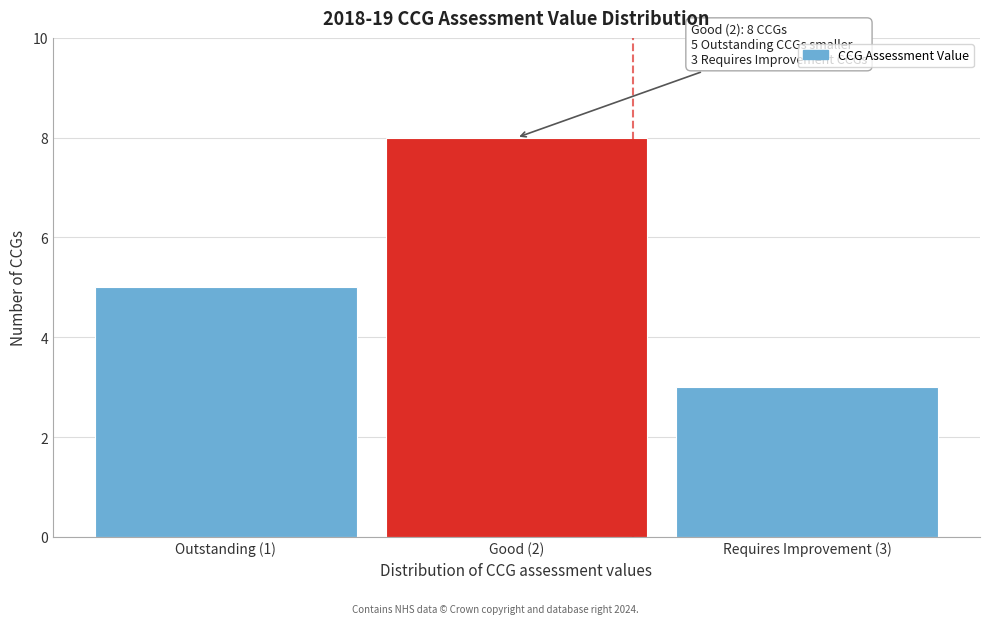

Reading left to right, what are all the values shown in this chart?

Outstanding (1)=5	Good (2)=8	Requires Improvement (3)=3